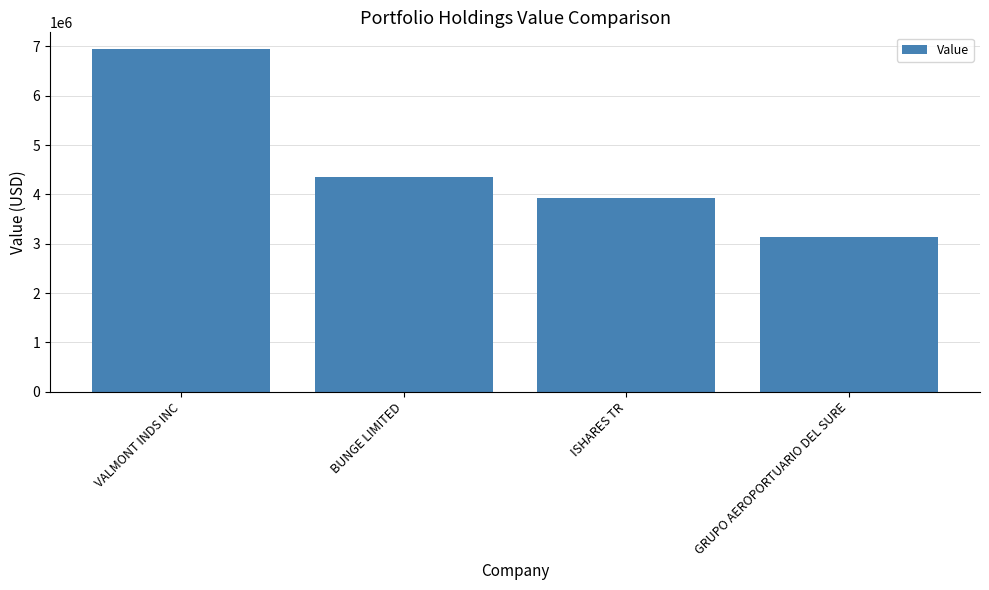

List the labels in order of value, smallest first.

GRUPO AEROPORTUARIO DEL SURE, ISHARES TR, BUNGE LIMITED, VALMONT INDS INC